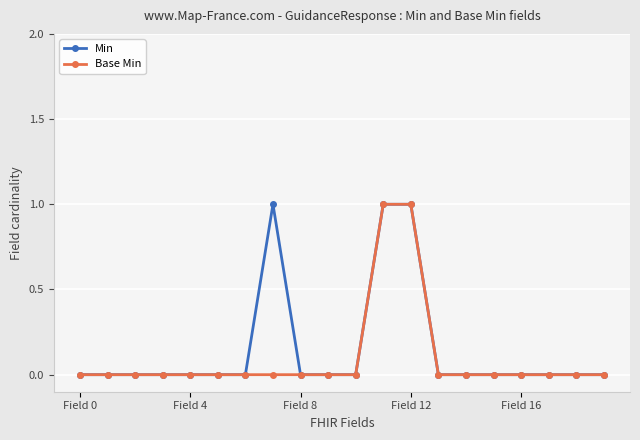

At which label does Base Min reach its peak?

11